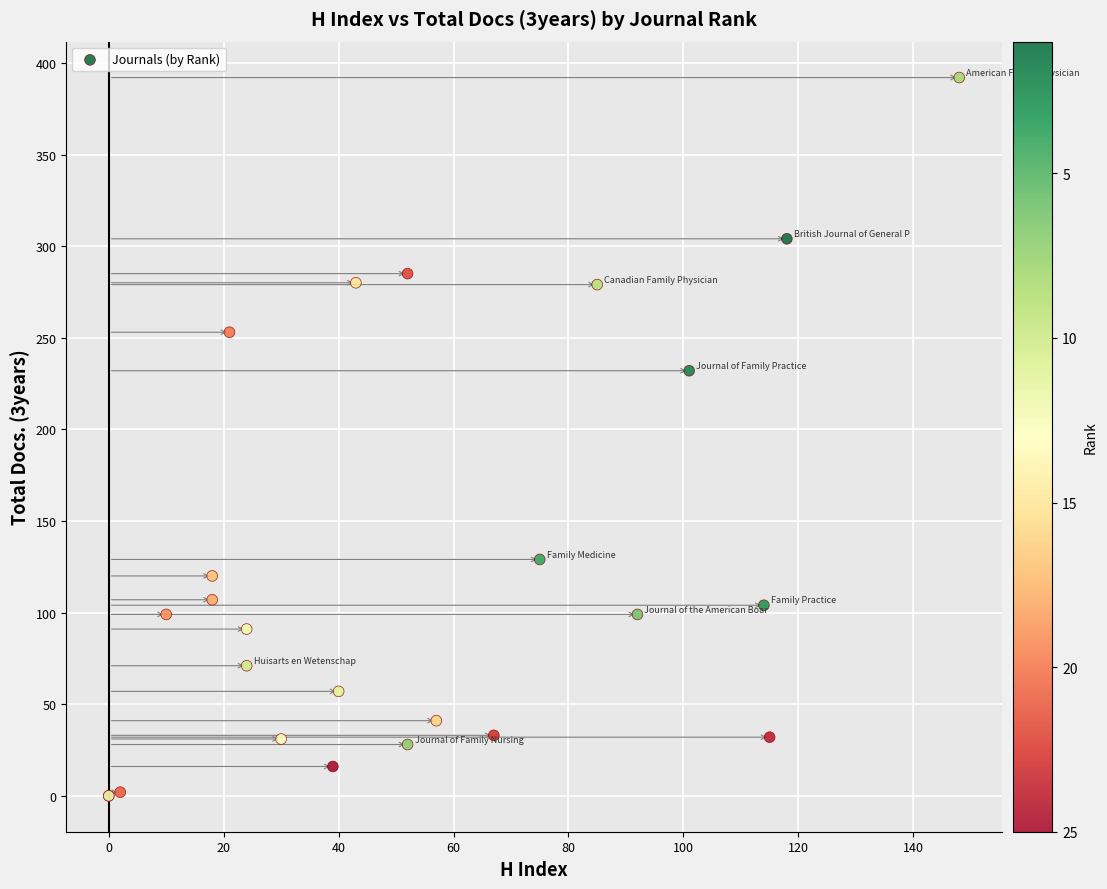

What Y value in the scatter plot is closest to 196?

232